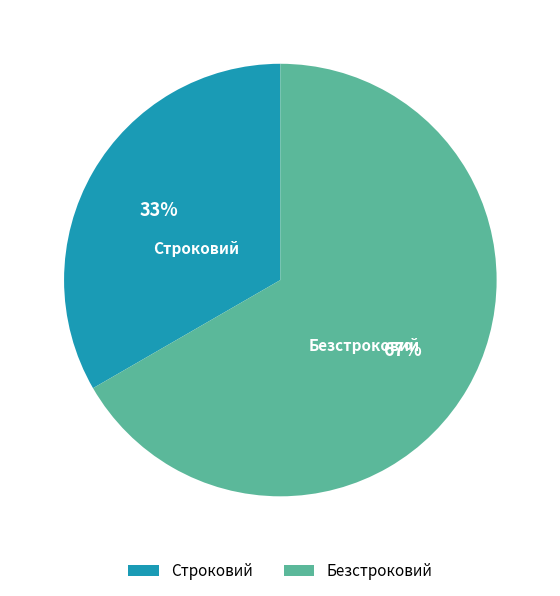

Count the number of slices in the pie.

2